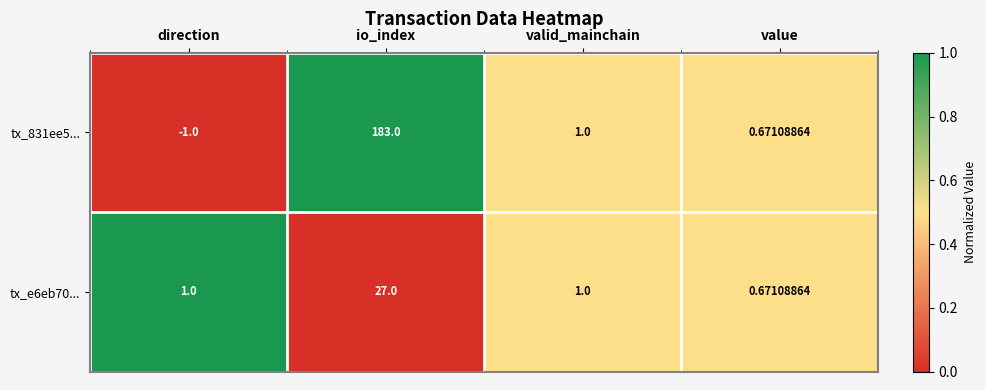

At which label is tx_831ee5... closest to 91?

valid_mainchain